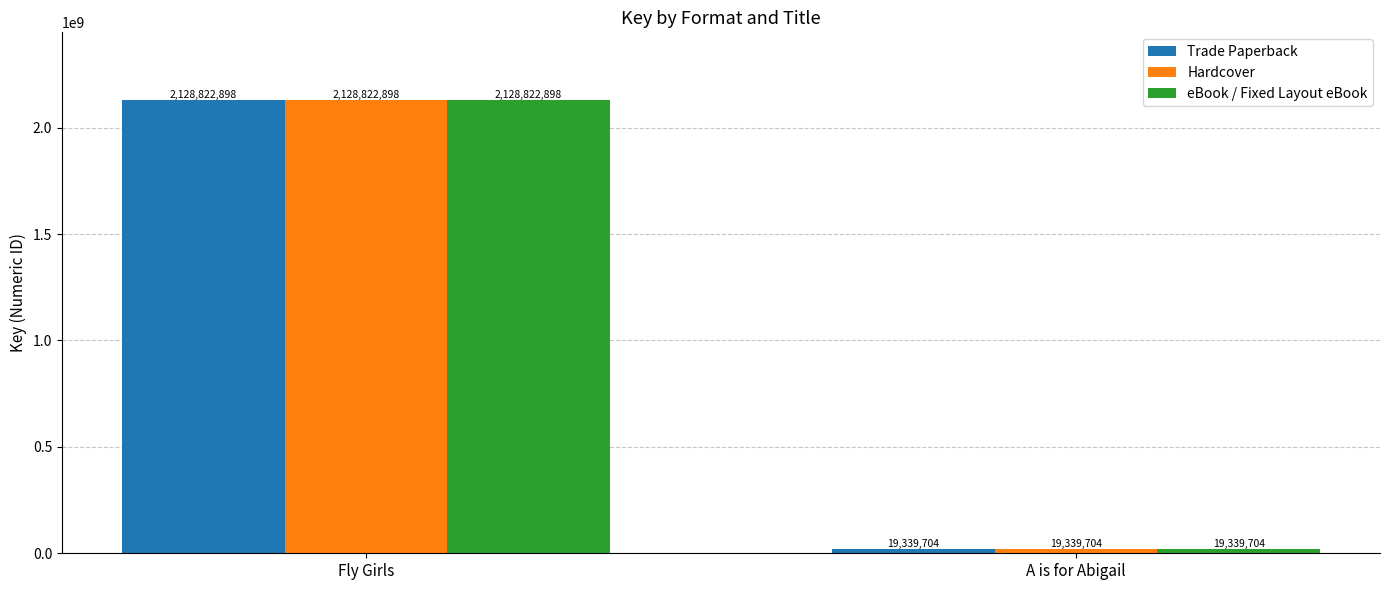

What is the sum of the Hardcover values at A is for Abigail and Fly Girls?

2148162602